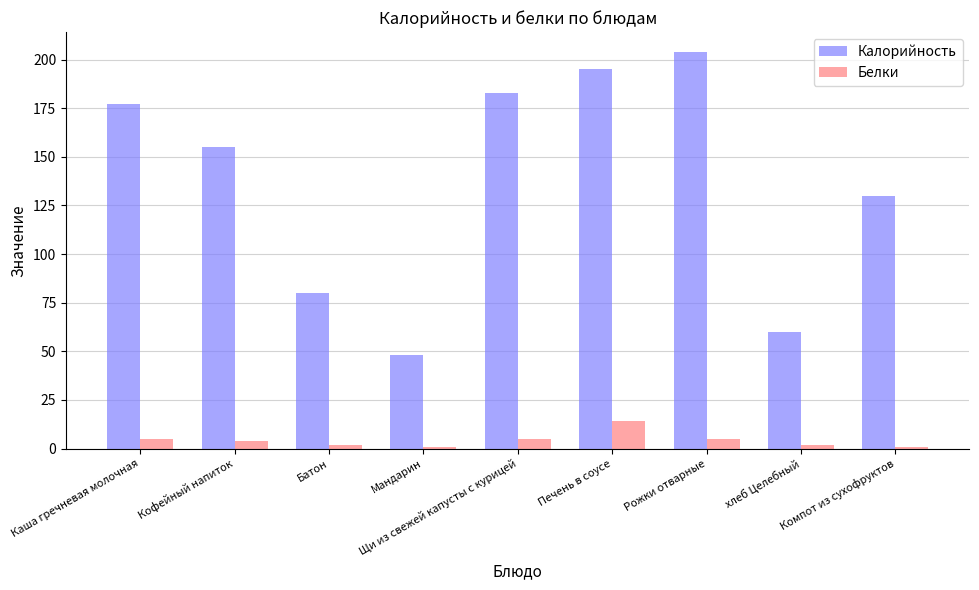

The Белки series shows 1 at Компот из сухофруктов. True or false?

True